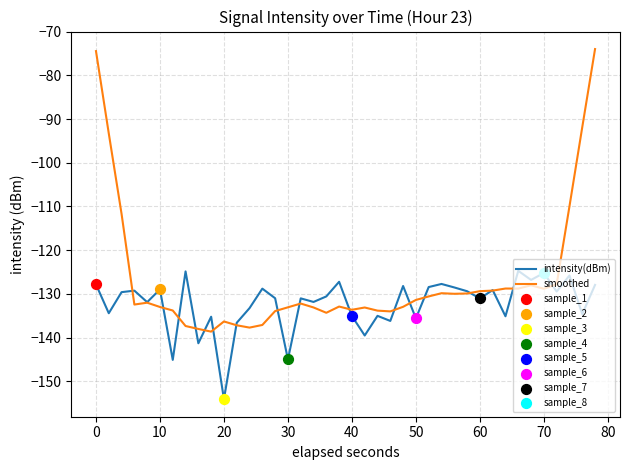

Which series has the largest range (max minus min)?

smoothed